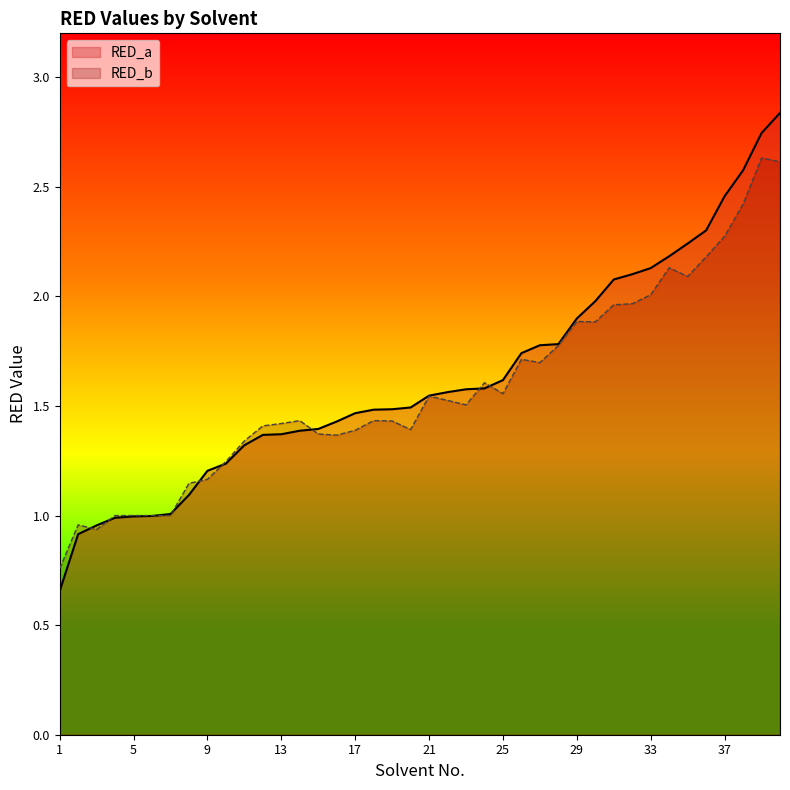

Rank the categories by RED_a value from lowest to highest.

1, 2, 3, 4, 5, 6, 7, 8, 9, 10, 11, 12, 13, 14, 15, 16, 17, 18, 19, 20, 21, 22, 23, 24, 25, 26, 27, 28, 29, 30, 31, 32, 33, 34, 35, 36, 37, 38, 39, 40